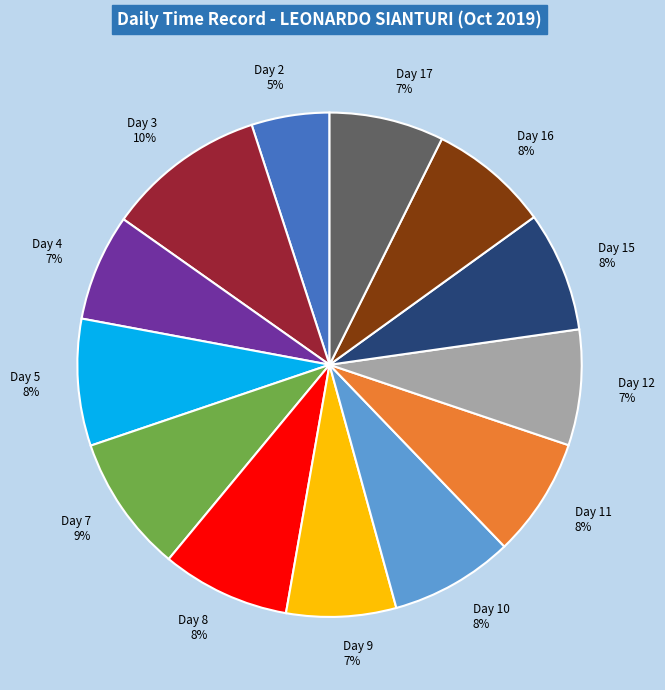

Approximately how many times larger is the value at Day 7 compared to Day 2?

1.8